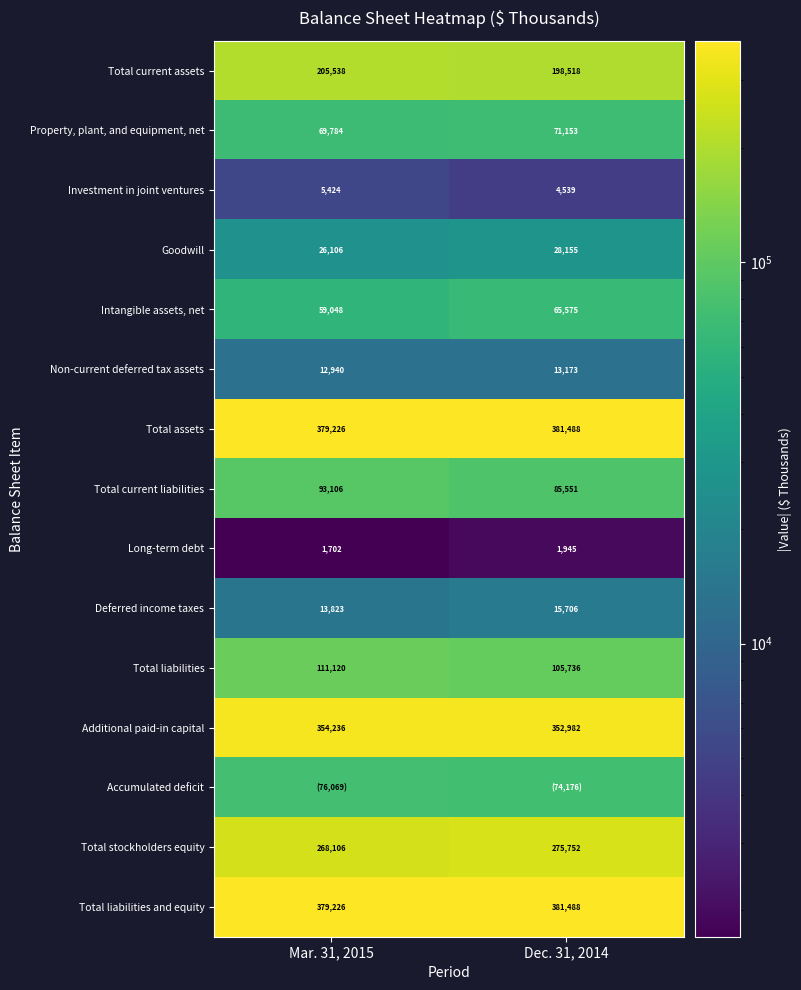

Which has a higher value, Mar. 31, 2015 or Dec. 31, 2014?

Mar. 31, 2015